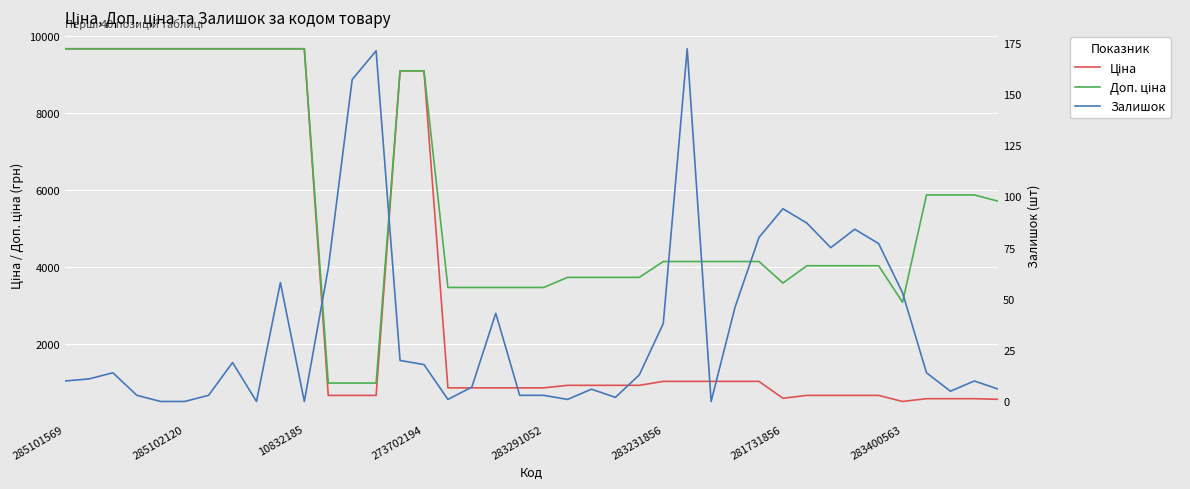

True or false: Залишок and Доп. ціна cross at least once.

False